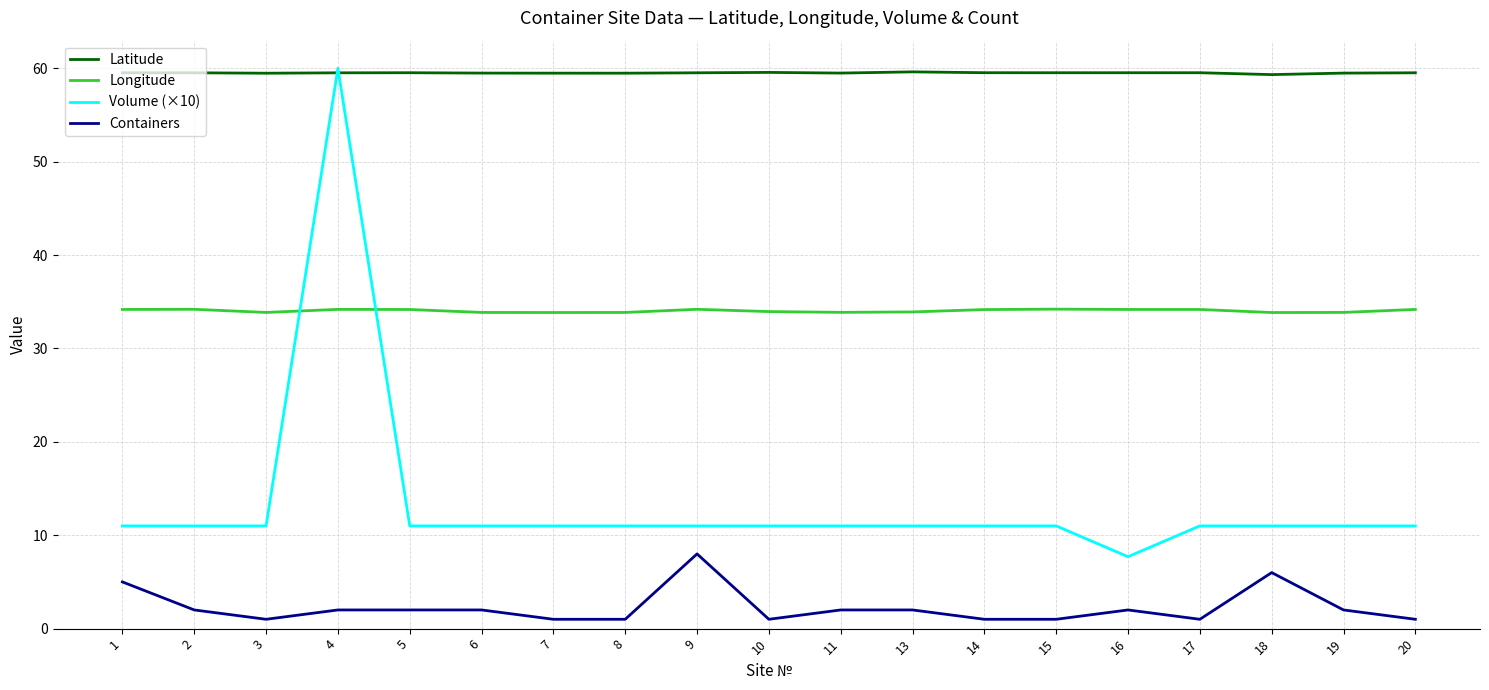

Which series has the largest range (max minus min)?

Volume (×10)